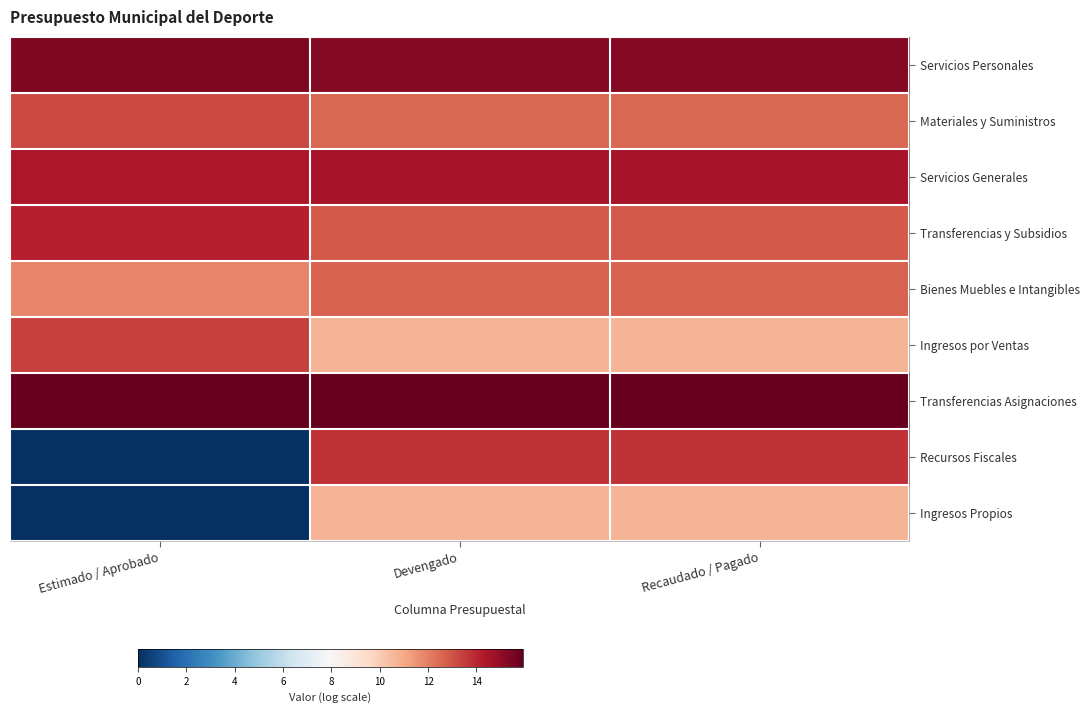

Reading left to right, what are all the values shown in this chart?

Servicios Personales: Estimado / Aprobado=15.4	Devengado=15.3	Recaudado / Pagado=15.3
Materiales y Suministros: Estimado / Aprobado=13.2	Devengado=12.5	Recaudado / Pagado=12.5
Servicios Generales: Estimado / Aprobado=14.4	Devengado=14.5	Recaudado / Pagado=14.5
Transferencias y Subsidios: Estimado / Aprobado=14.2	Devengado=12.8	Recaudado / Pagado=12.8
Bienes Muebles e Intangibles: Estimado / Aprobado=11.9	Devengado=12.6	Recaudado / Pagado=12.6
Ingresos por Ventas: Estimado / Aprobado=13.4	Devengado=10.6	Recaudado / Pagado=10.6
Transferencias Asignaciones: Estimado / Aprobado=15.9	Devengado=15.9	Recaudado / Pagado=15.9
Recursos Fiscales: Estimado / Aprobado=0.0	Devengado=13.7	Recaudado / Pagado=13.7
Ingresos Propios: Estimado / Aprobado=0.0	Devengado=10.6	Recaudado / Pagado=10.6